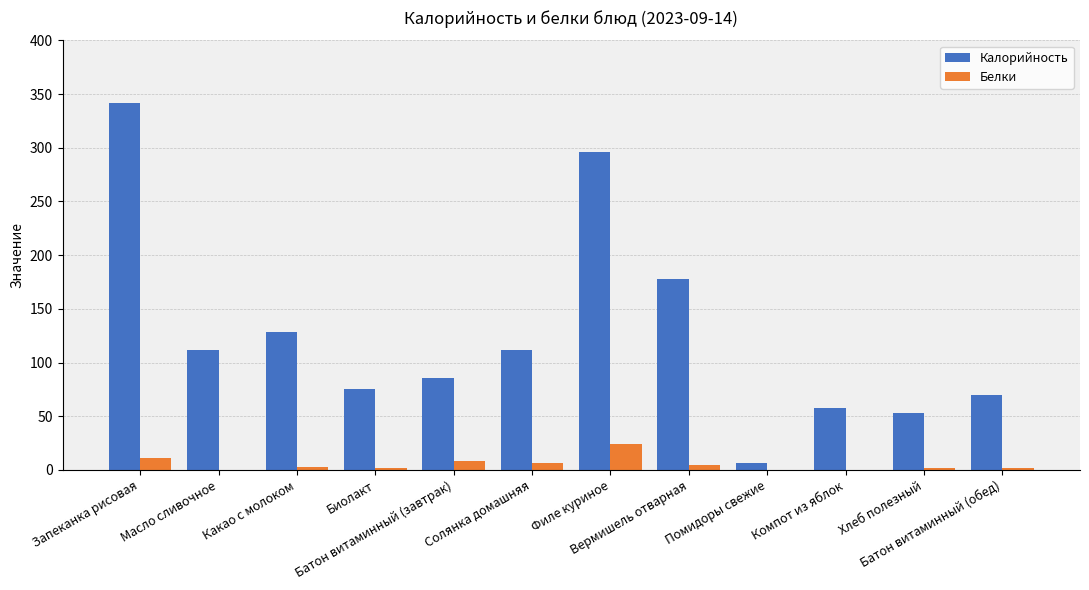

What is the sum of all Калорийность values?

1516.0